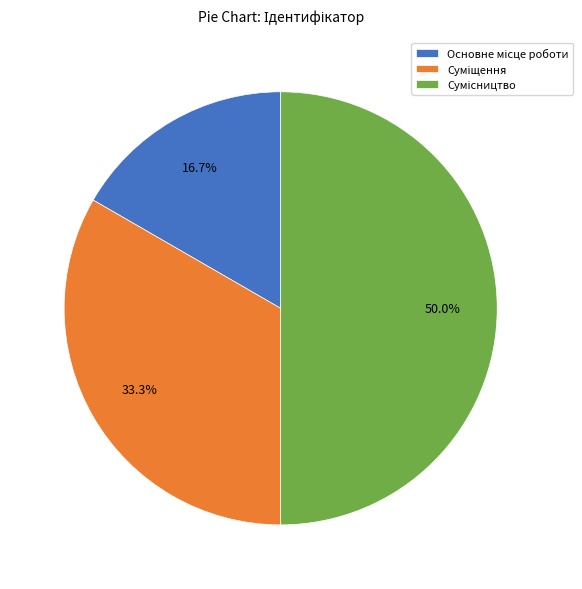

How many slices are in this pie chart?

3